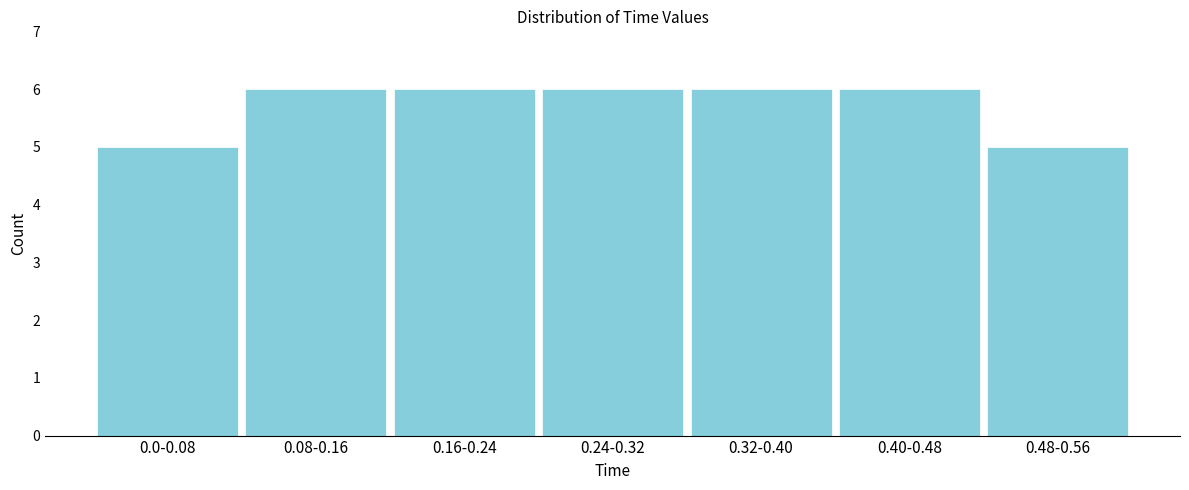

Reading right to left, what are all the values shown in this chart?

5	6	6	6	6	6	5